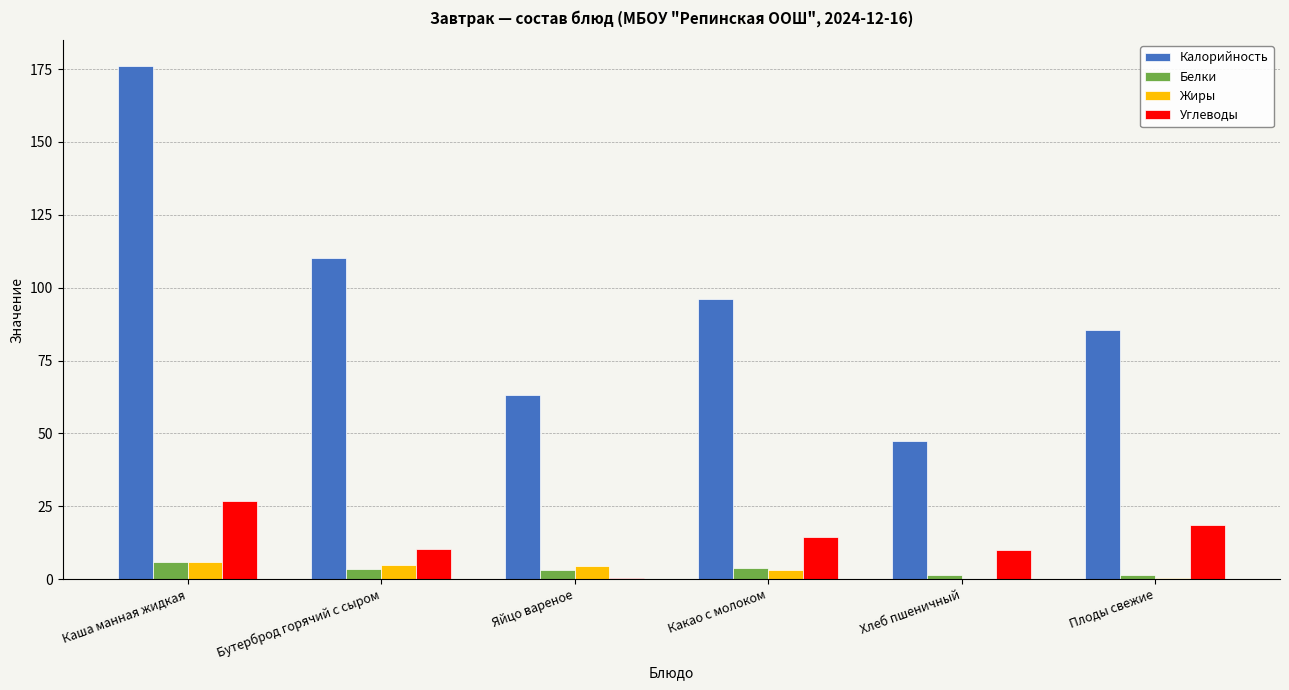

Which series has the widest spread of values?

Калорийность